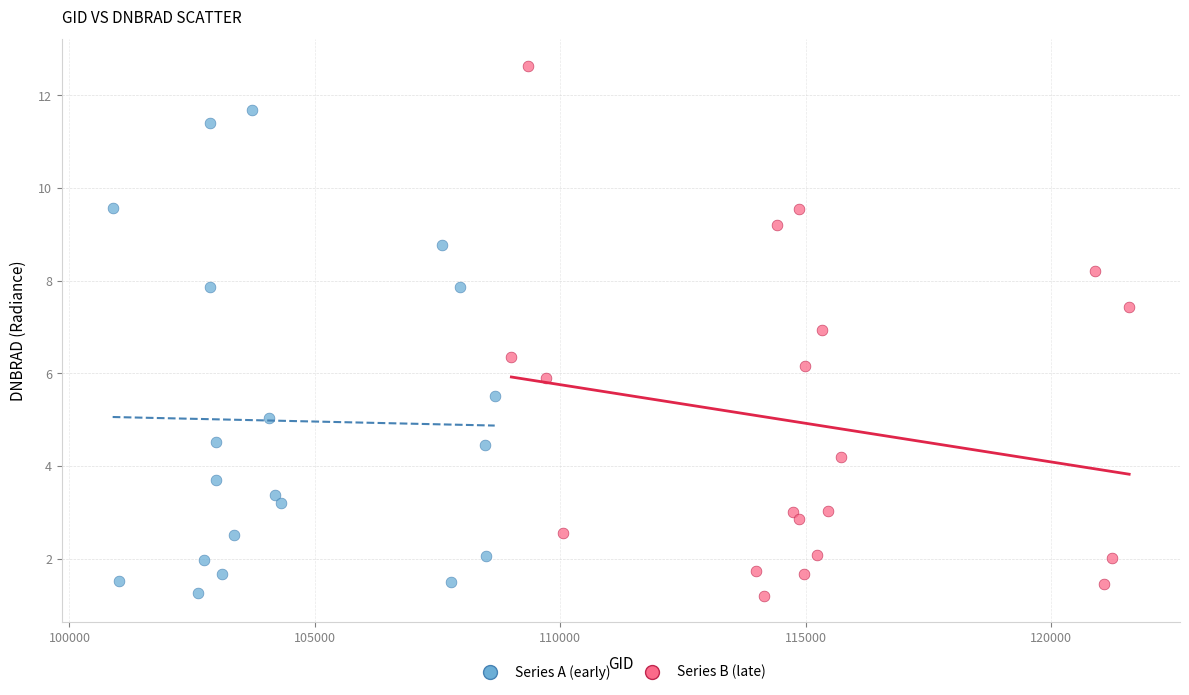

Which series has the widest spread of Y values?

Series B (late)